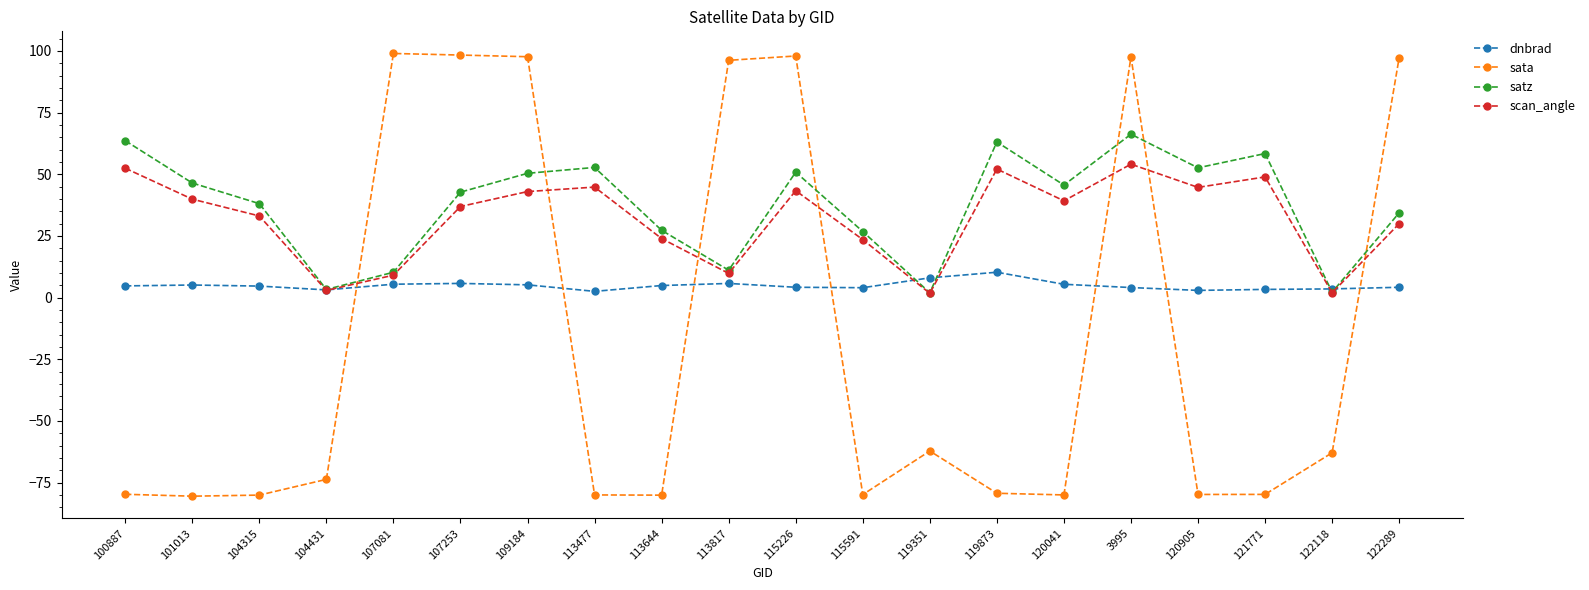

After their last crossing, which series has the higher values: sata or satz?

sata